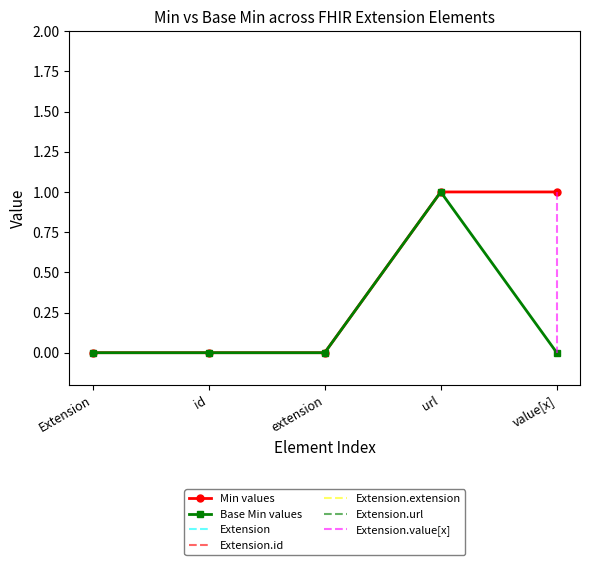

Is this an area chart (filled region under the line)?

No